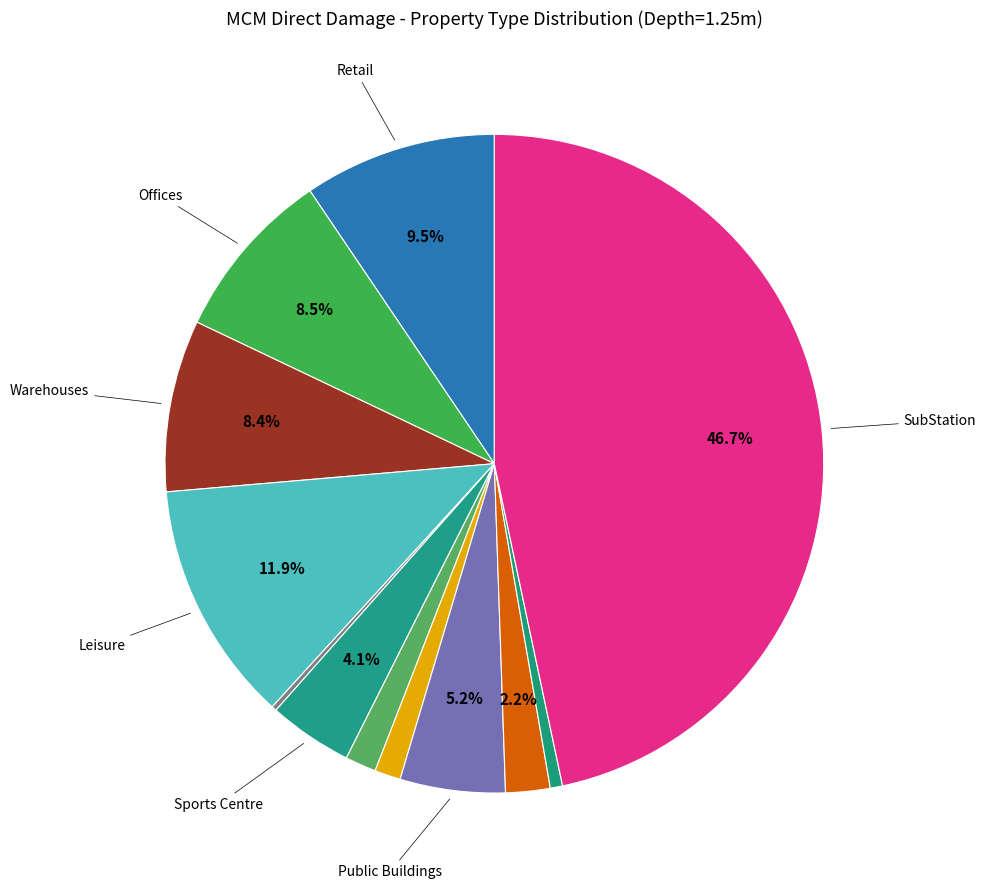

Which slice is the largest?

SubStation